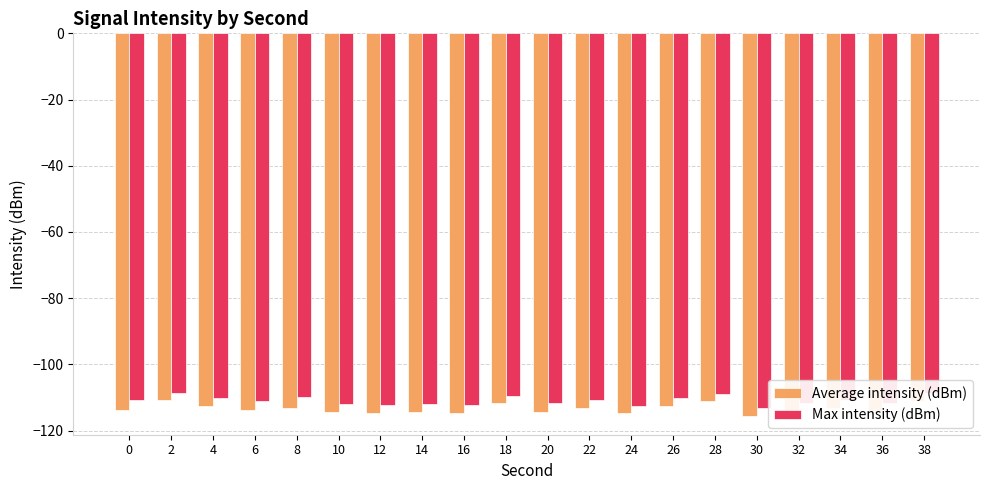

The value of Average intensity (dBm) at 0 is -167.2. True or false?

False